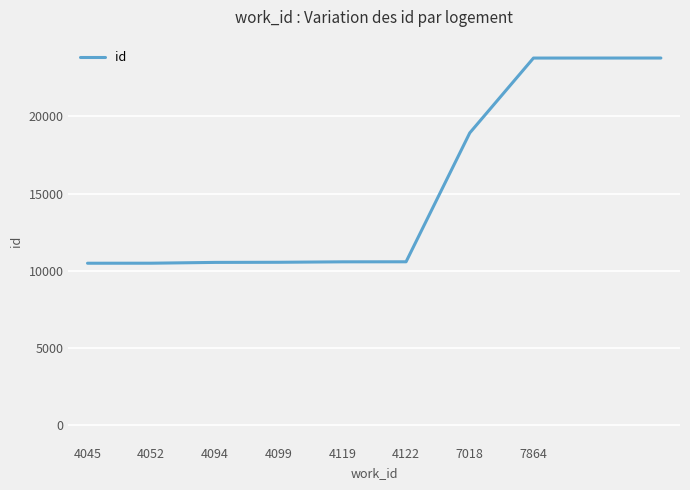

What is the greatest value displayed?

23779